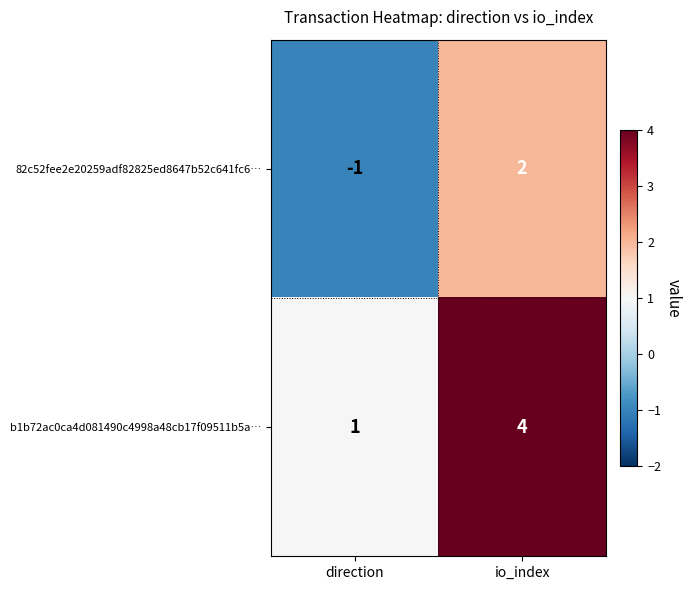

What is the spread (max minus min) of values at direction?

2